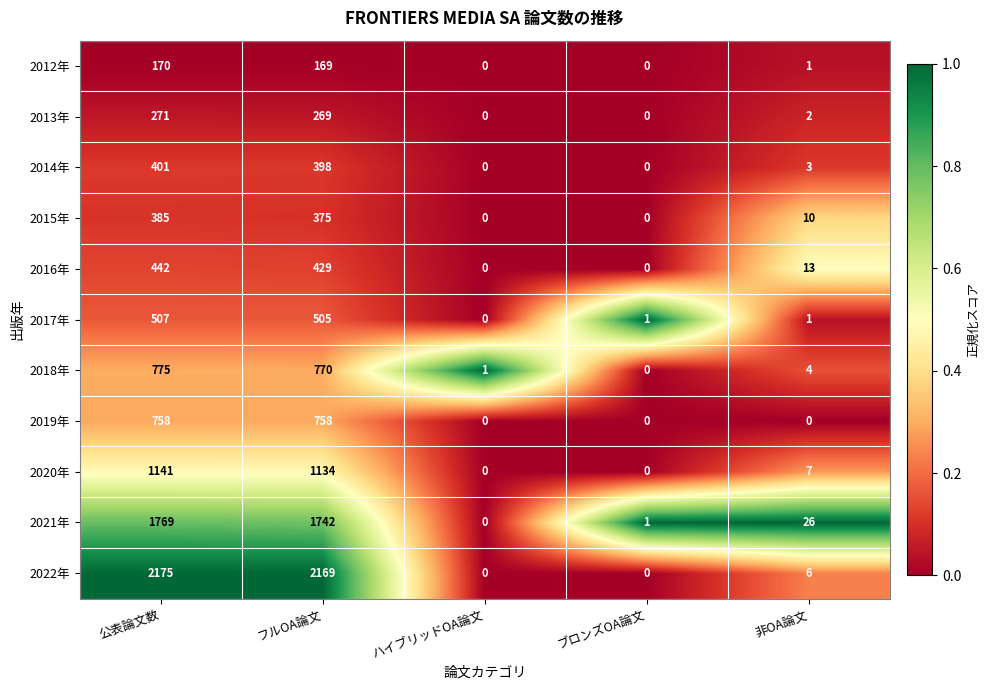

How many distinct data groups are displayed?

11